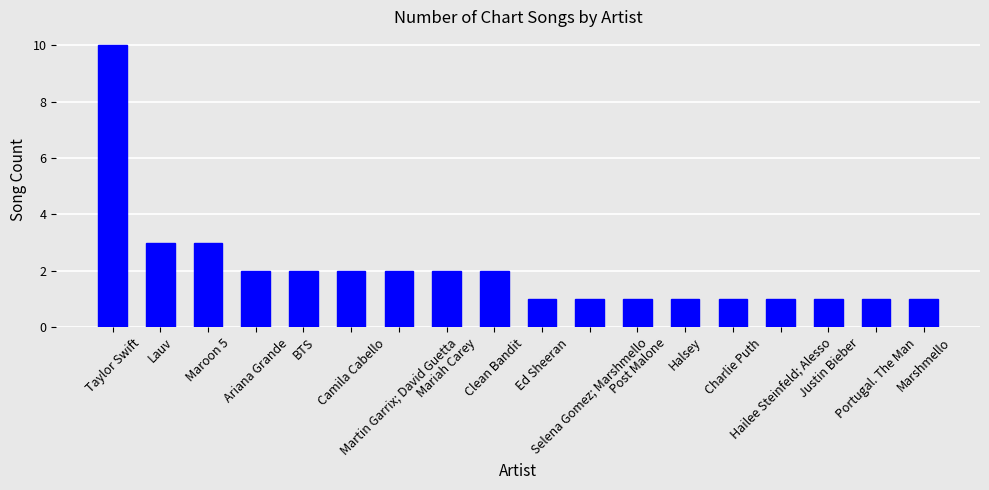

What is the average value?

2